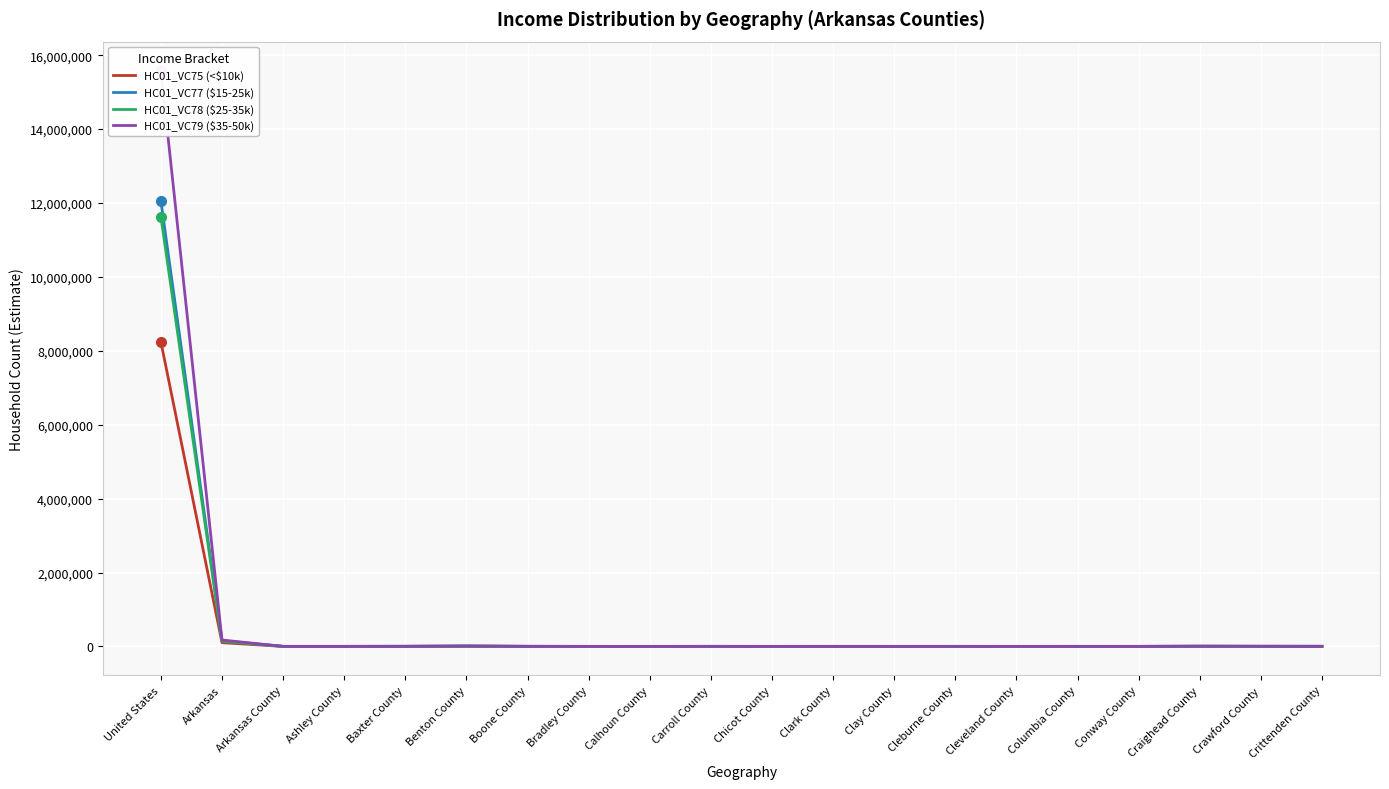

What is the minimum value for HC01_VC77 ($15-25k)?

306